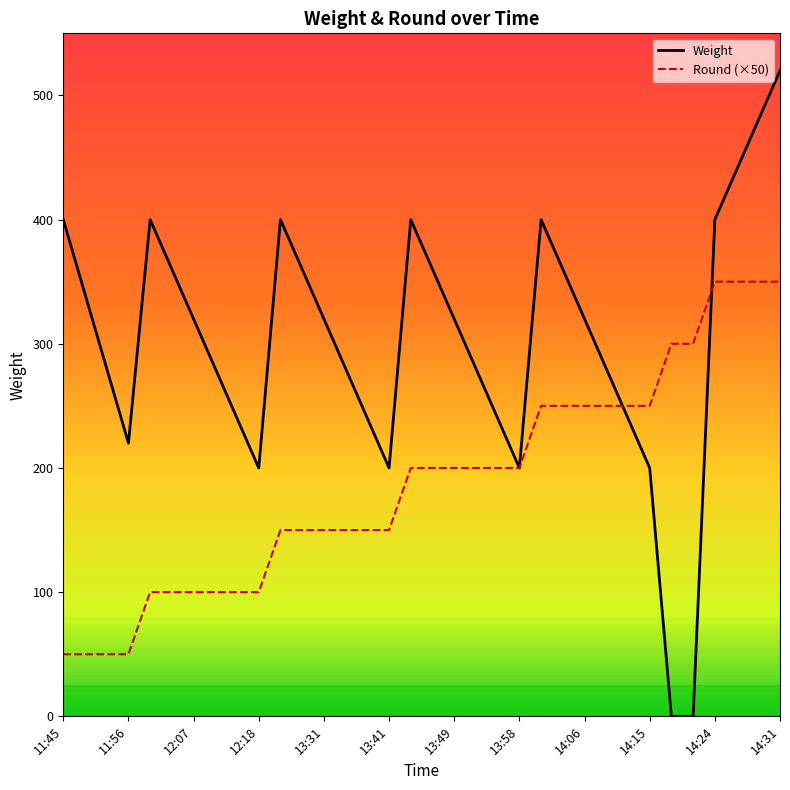

How many lines are shown in the chart?

2